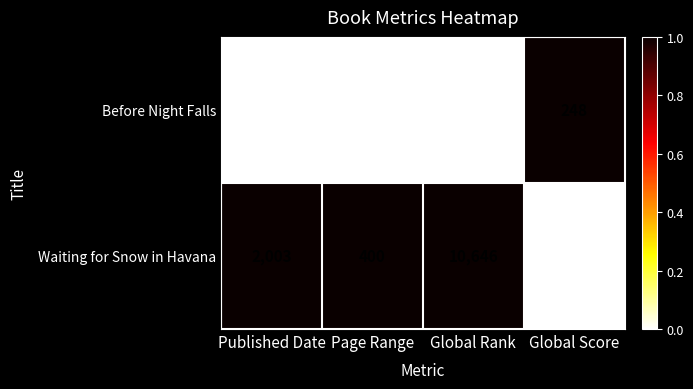

Reading right to left, what are all the values shown in this chart?

Before Night Falls: Global Score=248	Global Rank=1512	Page Range=317	Published Date=1992
Waiting for Snow in Havana: Global Score=10	Global Rank=10646	Page Range=400	Published Date=2003